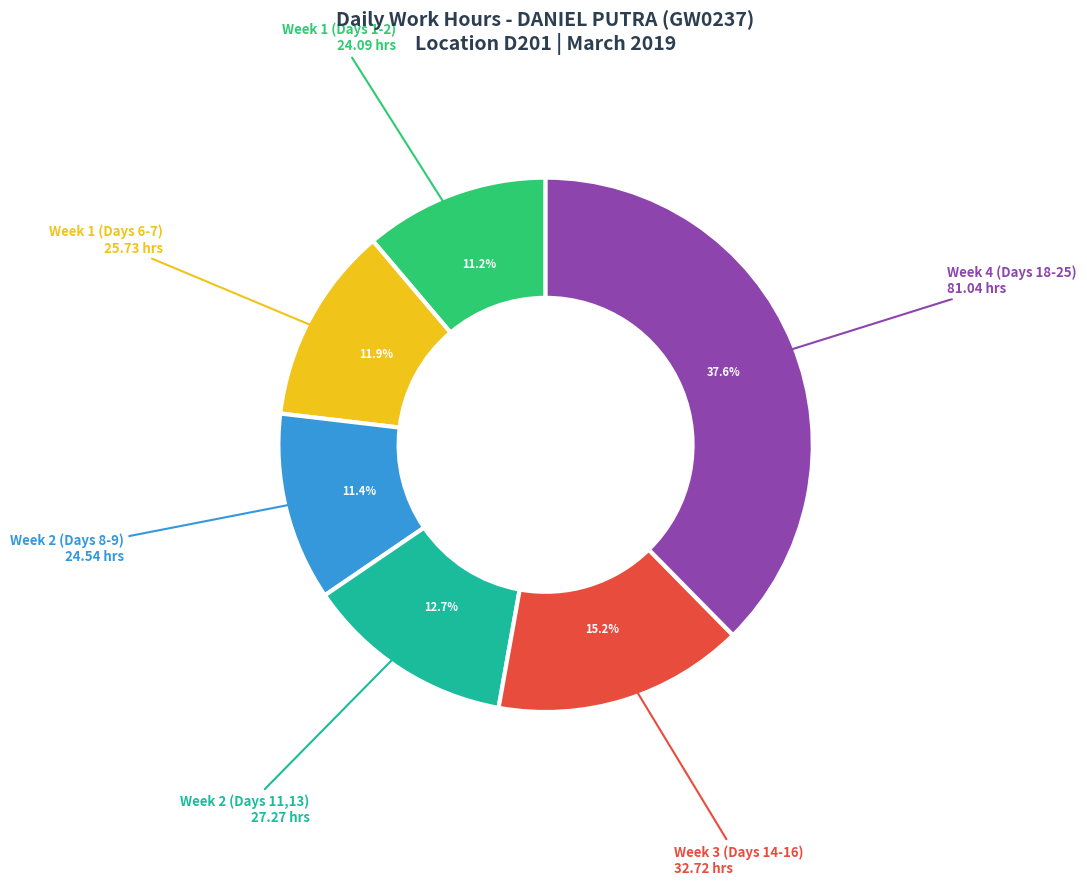

Does any single category account for the majority?

No